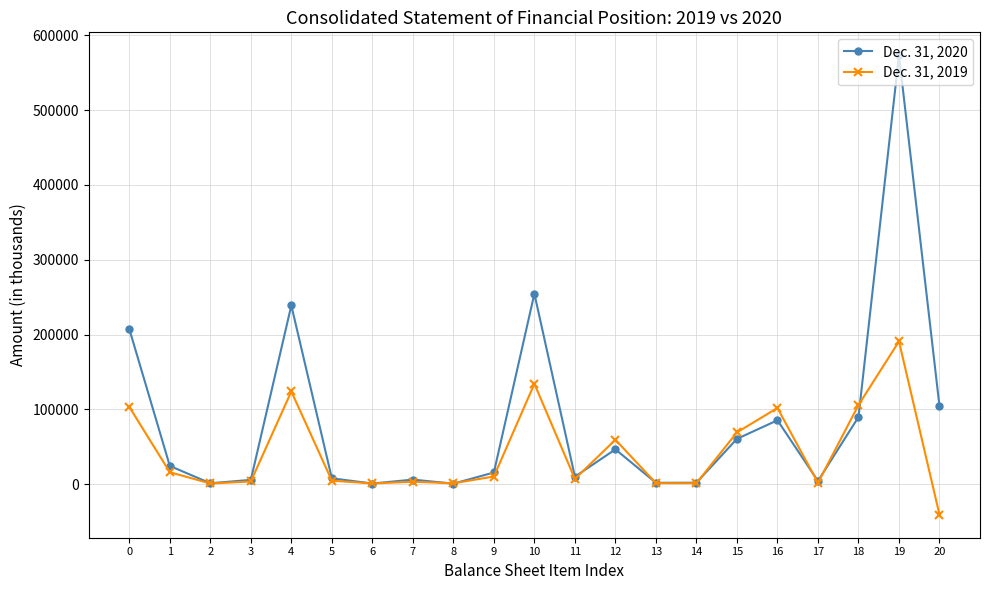

Which series has the largest range (max minus min)?

Dec. 31, 2020